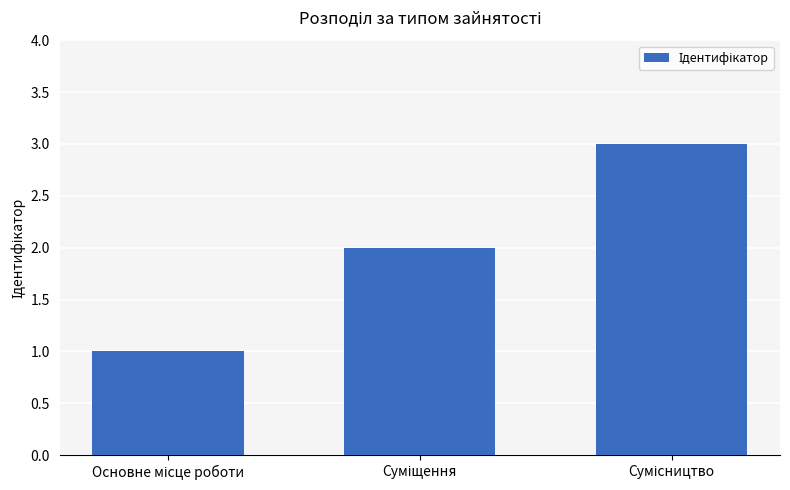

What is the minimum value shown in the chart?

1